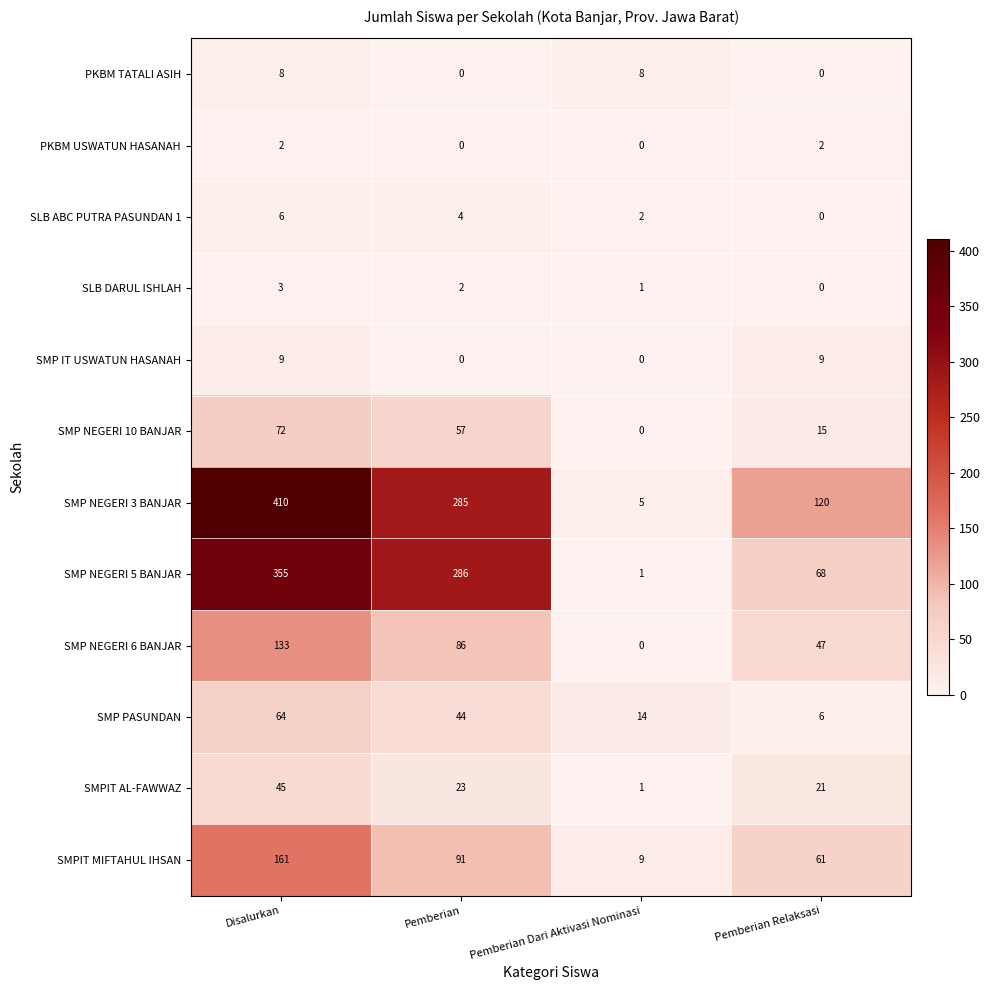

Which series has the largest total across all categories?

SMP NEGERI 3 BANJAR